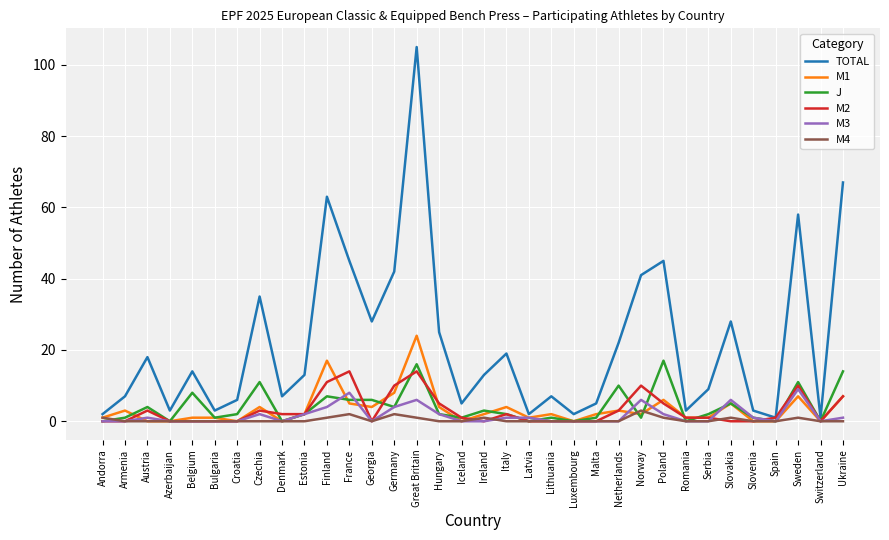

True or false: J has a value of -7 at Spain.

False